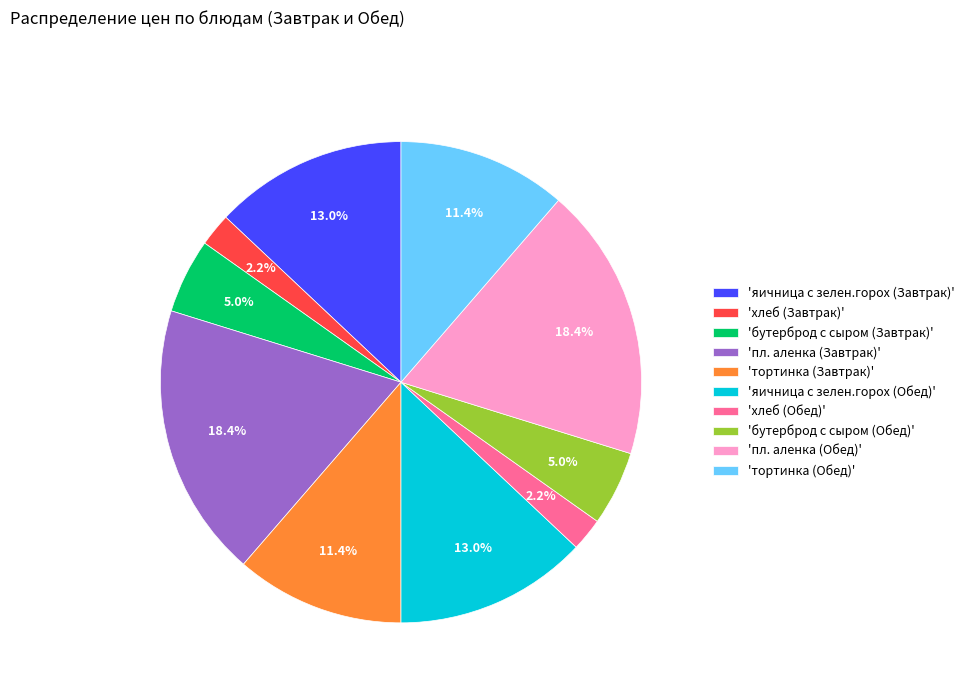

Is there any slice that represents more than half of the pie?

No